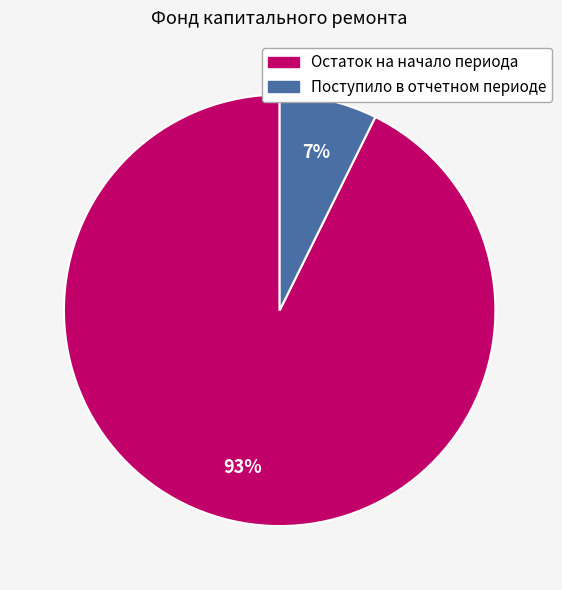

Rank the categories by value from highest to lowest.

Остаток на начало периода, Поступило в отчетном периоде